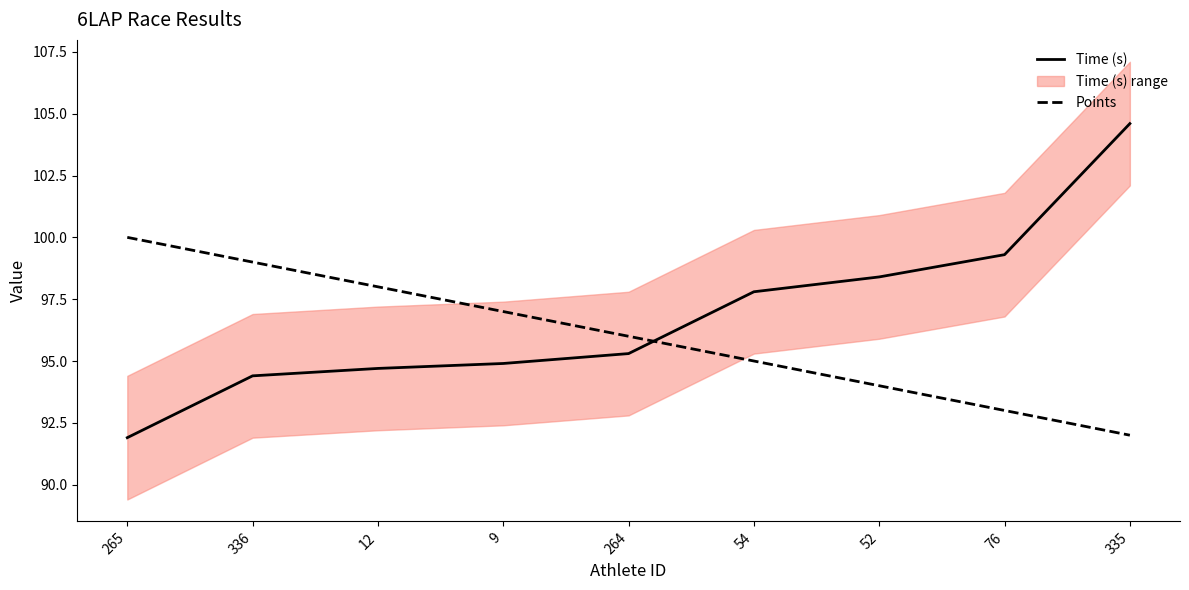

Rank the series by their maximum value, from lowest to highest.

Points, Time (s)